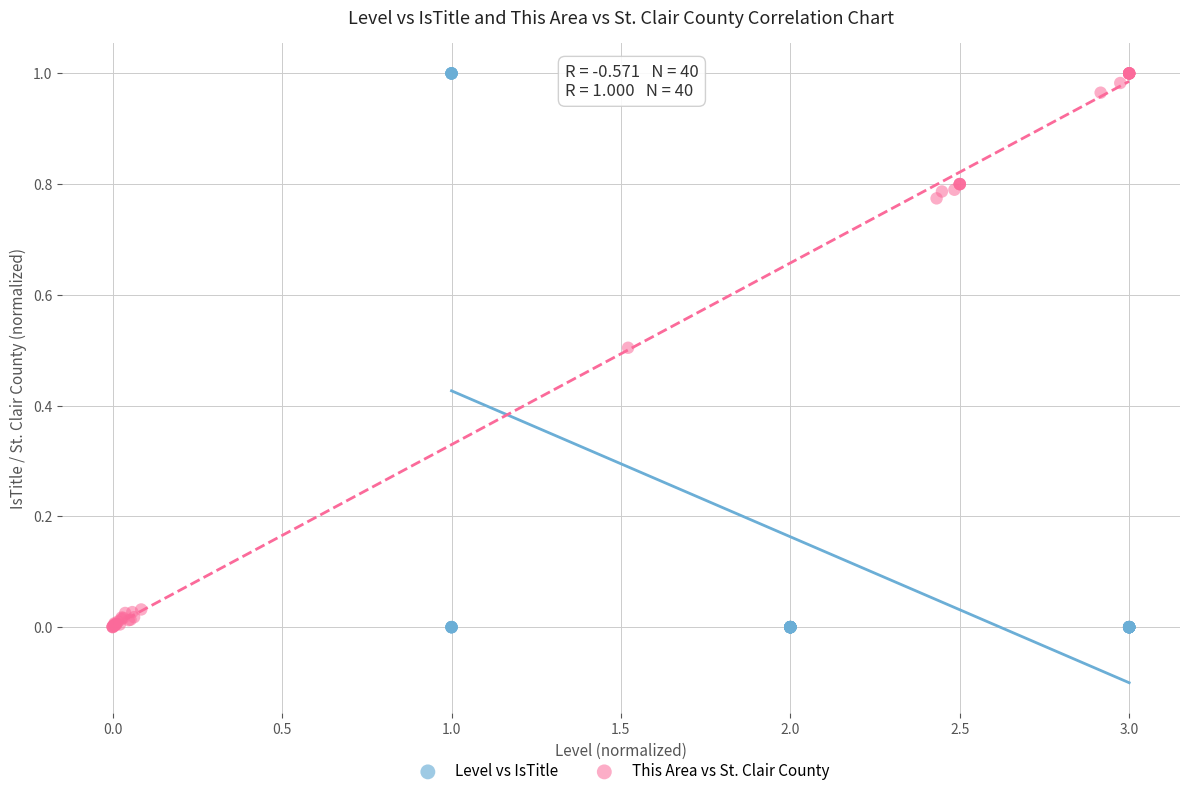

Which series has the largest Y range (max minus min)?

Level vs IsTitle